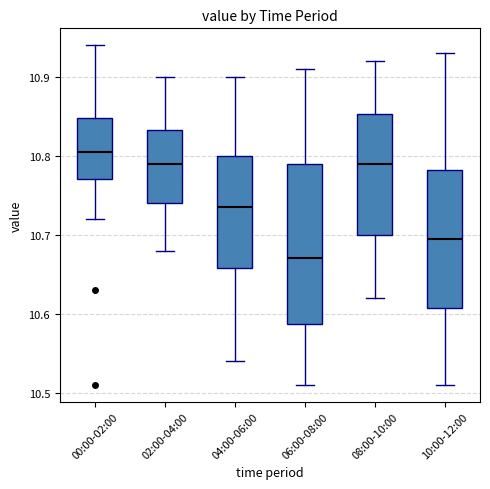

Reading left to right, read every box against the y-axis: the position of its median line, the range the box covers, and the ends of its whiskers. The values are not printed on the chart, so give them approximately, as read against the axis.

00:00-02:00: median 10.81, box 10.77 to 10.85, whiskers 10.72 to 10.94
02:00-04:00: median 10.79, box 10.74 to 10.83, whiskers 10.68 to 10.90
04:00-06:00: median 10.74, box 10.66 to 10.80, whiskers 10.54 to 10.90
06:00-08:00: median 10.67, box 10.59 to 10.79, whiskers 10.51 to 10.91
08:00-10:00: median 10.79, box 10.70 to 10.85, whiskers 10.62 to 10.92
10:00-12:00: median 10.70, box 10.61 to 10.78, whiskers 10.51 to 10.93